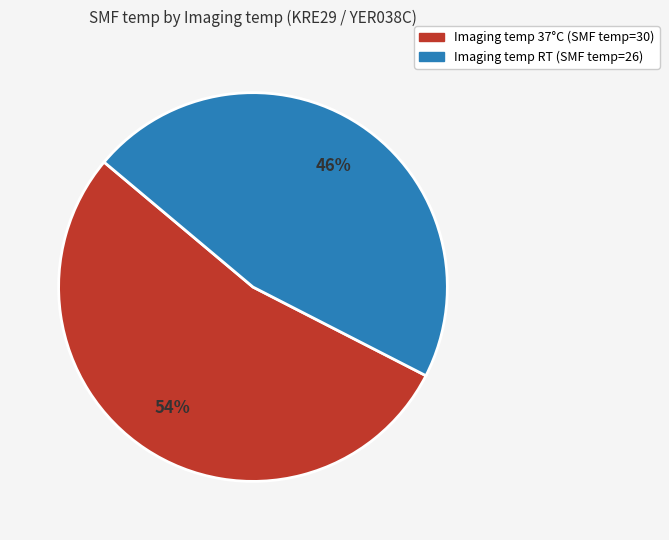

To the nearest percent, what is the average slice percentage?

50%